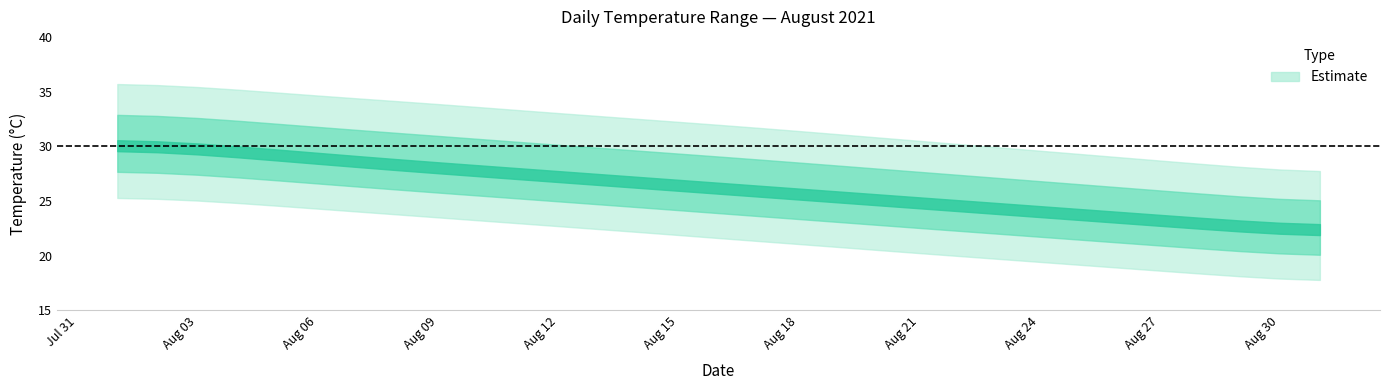

Reading left to right, list all the values displayed in this chart.

daily_max: 2021-08-01=35.8	2021-08-02=35.7	2021-08-03=35.5	2021-08-04=35.2	2021-08-05=34.9	2021-08-06=34.6	2021-08-07=34.4	2021-08-08=34.1	2021-08-09=33.9	2021-08-10=33.6	2021-08-11=33.3	2021-08-12=33.0	2021-08-13=32.8	2021-08-14=32.5	2021-08-15=32.2	2021-08-16=32.0	2021-08-17=31.7	2021-08-18=31.4	2021-08-19=31.1	2021-08-20=30.8	2021-08-21=30.5	2021-08-22=30.2	2021-08-23=29.9	2021-08-24=29.6	2021-08-25=29.3	2021-08-26=29.0	2021-08-27=28.7	2021-08-28=28.4	2021-08-29=28.1	2021-08-30=27.8	2021-08-31=27.5
daily_mean: 2021-08-01=30.1	2021-08-02=30.2	2021-08-03=29.8	2021-08-04=29.5	2021-08-05=29.2	2021-08-06=28.9	2021-08-07=28.6	2021-08-08=28.3	2021-08-09=28.0	2021-08-10=27.8	2021-08-11=27.5	2021-08-12=27.2	2021-08-13=27.0	2021-08-14=26.7	2021-08-15=26.4	2021-08-16=26.2	2021-08-17=25.9	2021-08-18=25.6	2021-08-19=25.4	2021-08-20=25.1	2021-08-21=24.8	2021-08-22=24.6	2021-08-23=24.3	2021-08-24=24.0	2021-08-25=23.8	2021-08-26=23.5	2021-08-27=23.2	2021-08-28=23.0	2021-08-29=22.7	2021-08-30=22.4	2021-08-31=22.2
daily_min: 2021-08-01=25.3	2021-08-02=25.4	2021-08-03=25.1	2021-08-04=24.8	2021-08-05=24.6	2021-08-06=24.3	2021-08-07=24.0	2021-08-08=23.8	2021-08-09=23.5	2021-08-10=23.2	2021-08-11=23.0	2021-08-12=22.7	2021-08-13=22.4	2021-08-14=22.2	2021-08-15=21.9	2021-08-16=21.6	2021-08-17=21.3	2021-08-18=21.1	2021-08-19=20.8	2021-08-20=20.5	2021-08-21=20.2	2021-08-22=20.0	2021-08-23=19.7	2021-08-24=19.4	2021-08-25=19.2	2021-08-26=18.9	2021-08-27=18.6	2021-08-28=18.4	2021-08-29=18.1	2021-08-30=17.8	2021-08-31=17.6